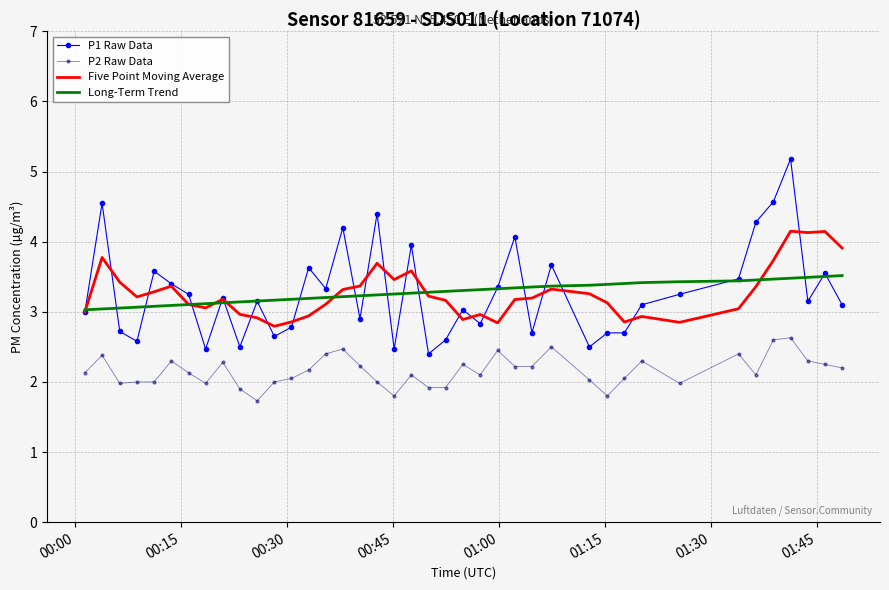

True or false: Five Point Moving Average and P2 Raw Data cross at least once.

False